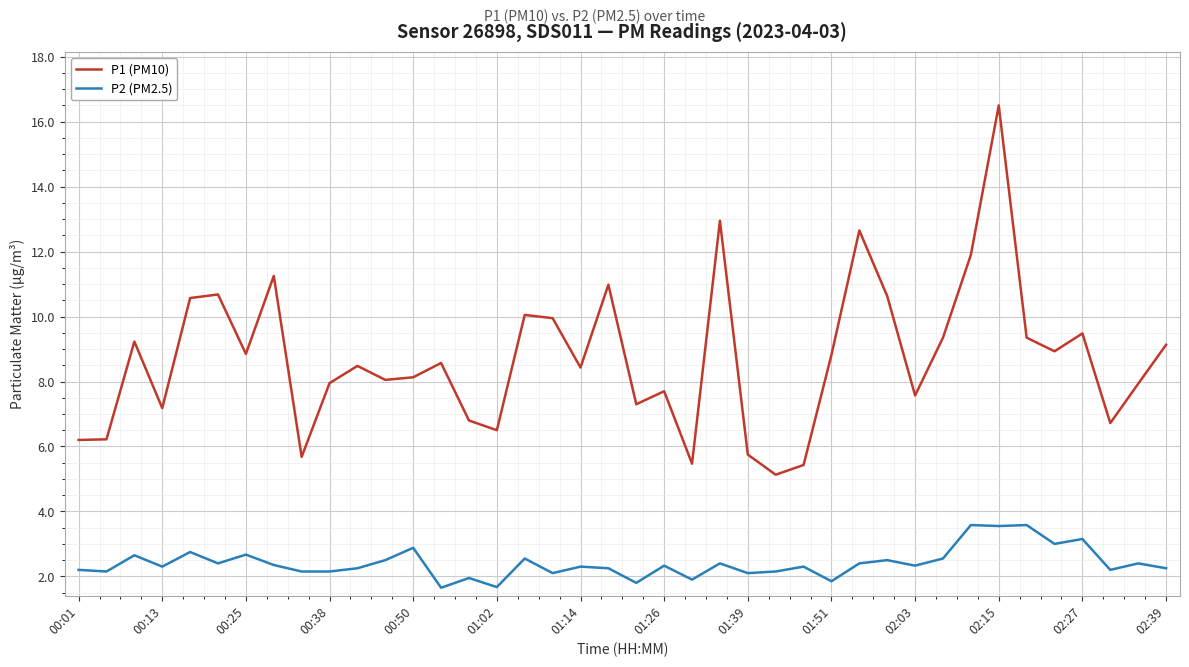

True or false: P1 (PM10) and P2 (PM2.5) intersect in this chart.

False